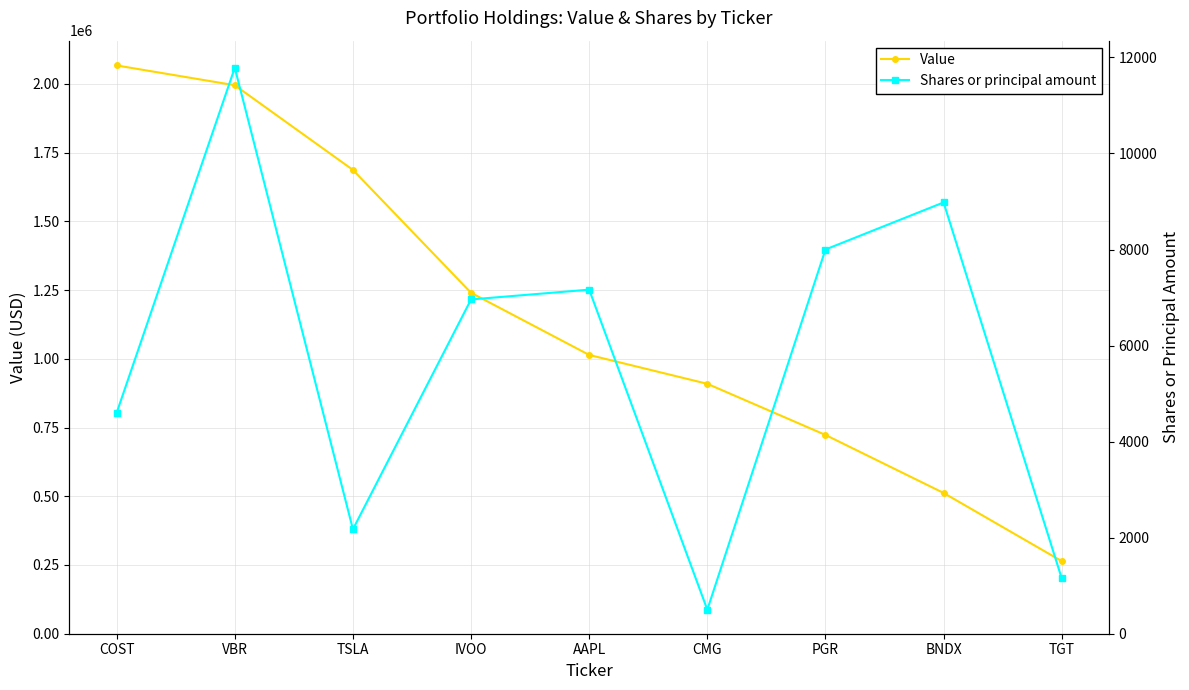

True or false: Value and Shares or principal amount intersect in this chart.

False